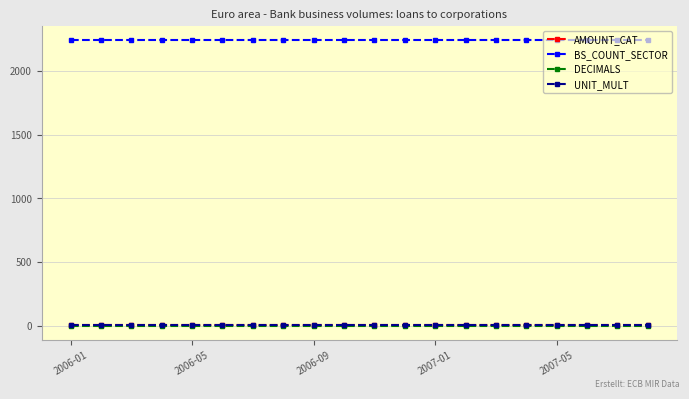

How many data points does each series have?

20